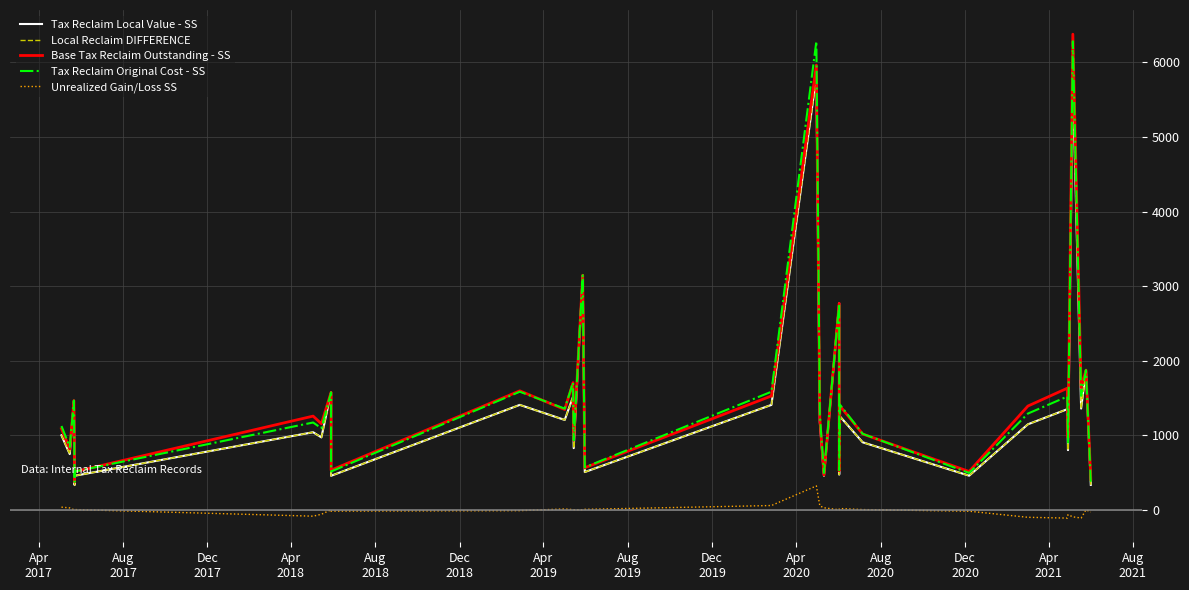

The value of Tax Reclaim Original Cost - SS at Apr
2020 is 479.3. True or false?

False